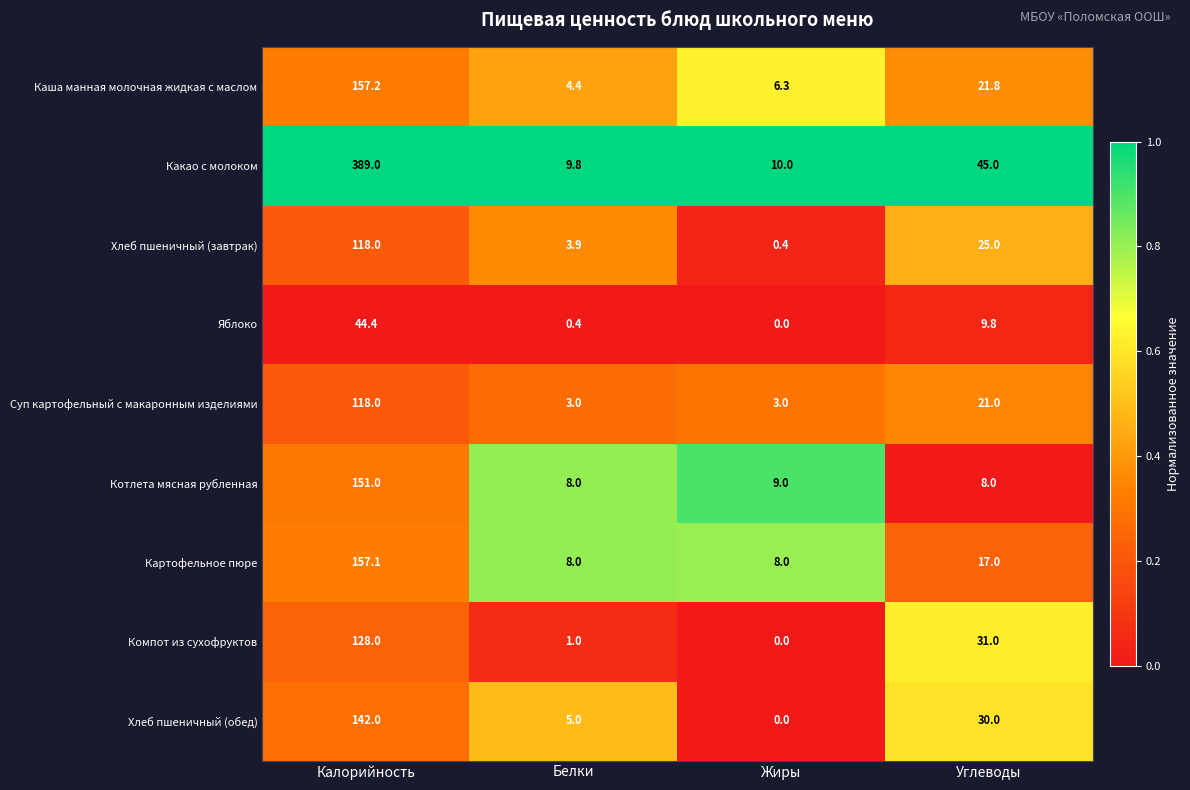

What is the sum of the Какао с молоком values at Калорийность and Углеводы?

434.0